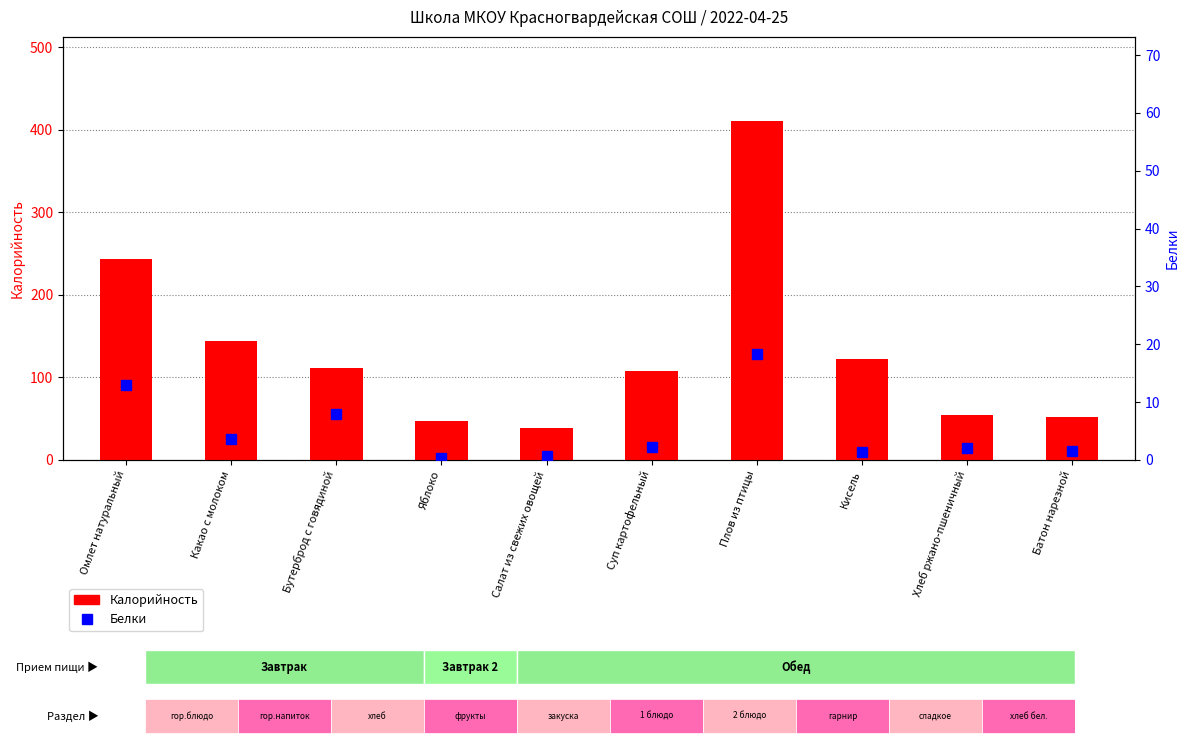

Which series has the largest range (max minus min)?

Калорийность